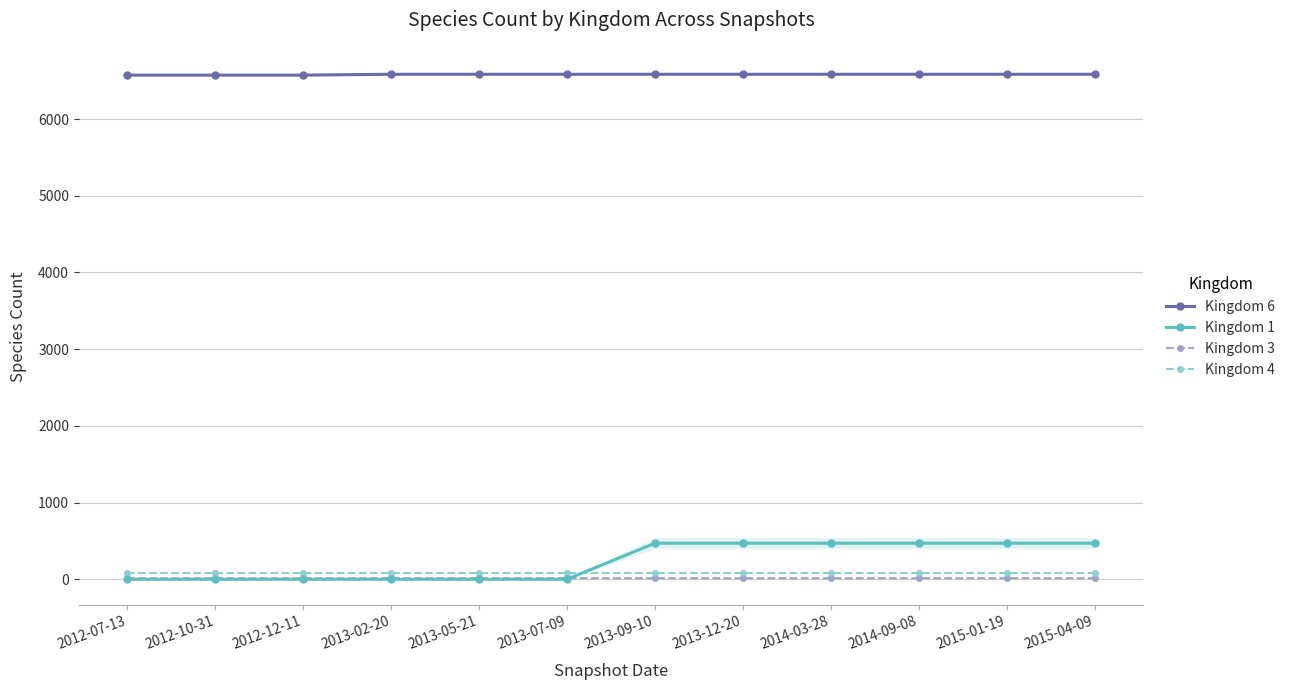

Which series changed the most between 2013-05-21 and 2015-04-09?

Kingdom 1